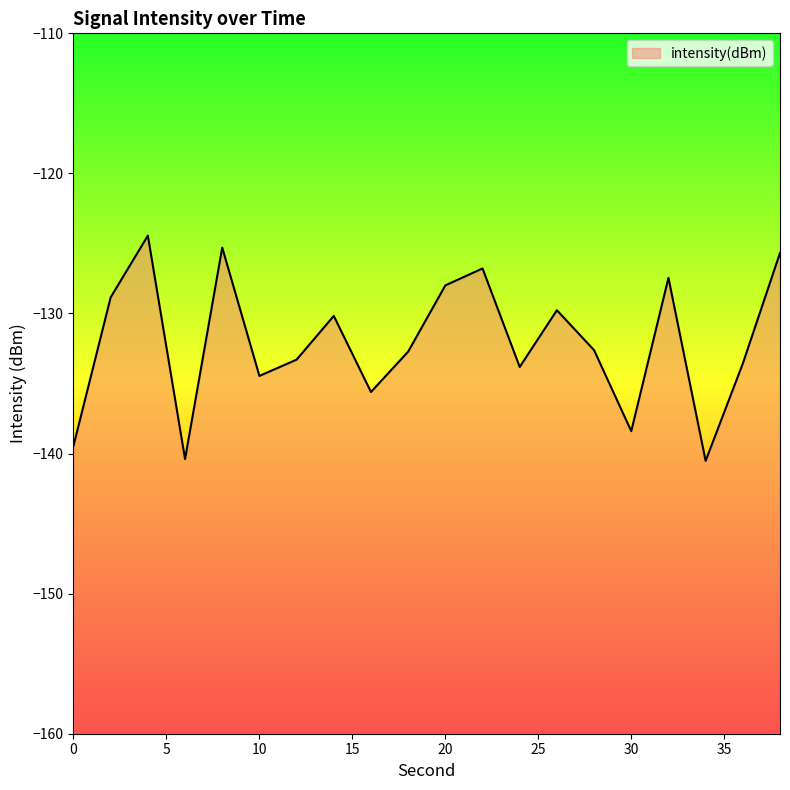

What is the difference between the values at 32 and 36?

6.1